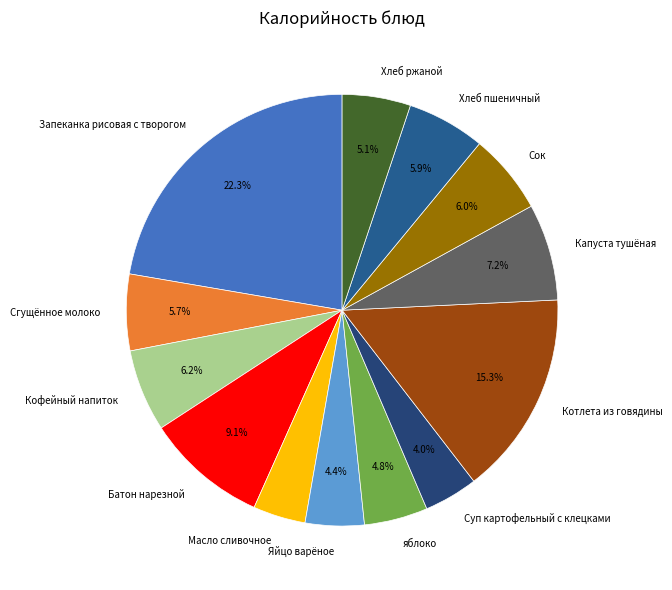

To the nearest percent, what is the difference between the largest and smallest slice percentages?

18%